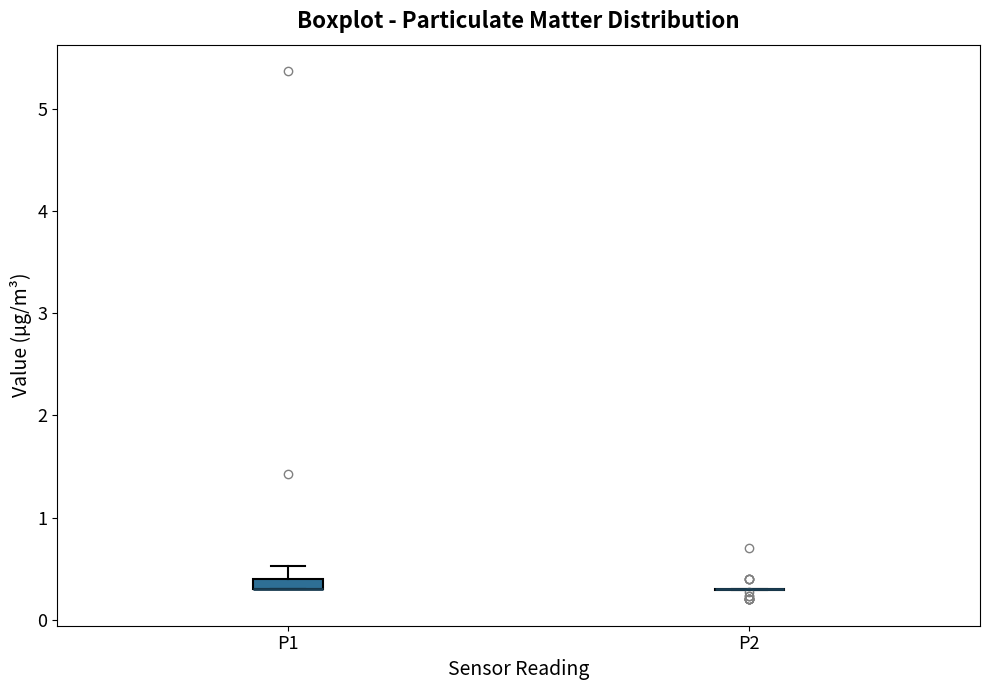

Where is the upper edge of the box for P1 on the y-axis? The values are not printed on the chart, so give them approximately, as read against the axis.

0.4